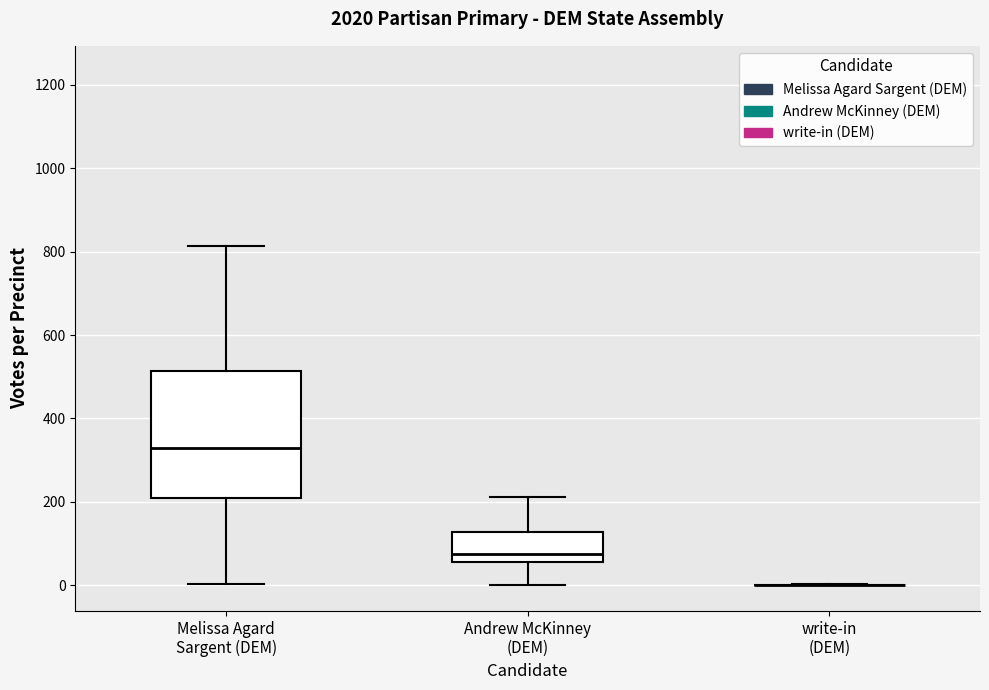

Where does the upper whisker of the box for Melissa Agard Sargent (DEM) end on the y-axis? The values are not printed on the chart, so give them approximately, as read against the axis.

820